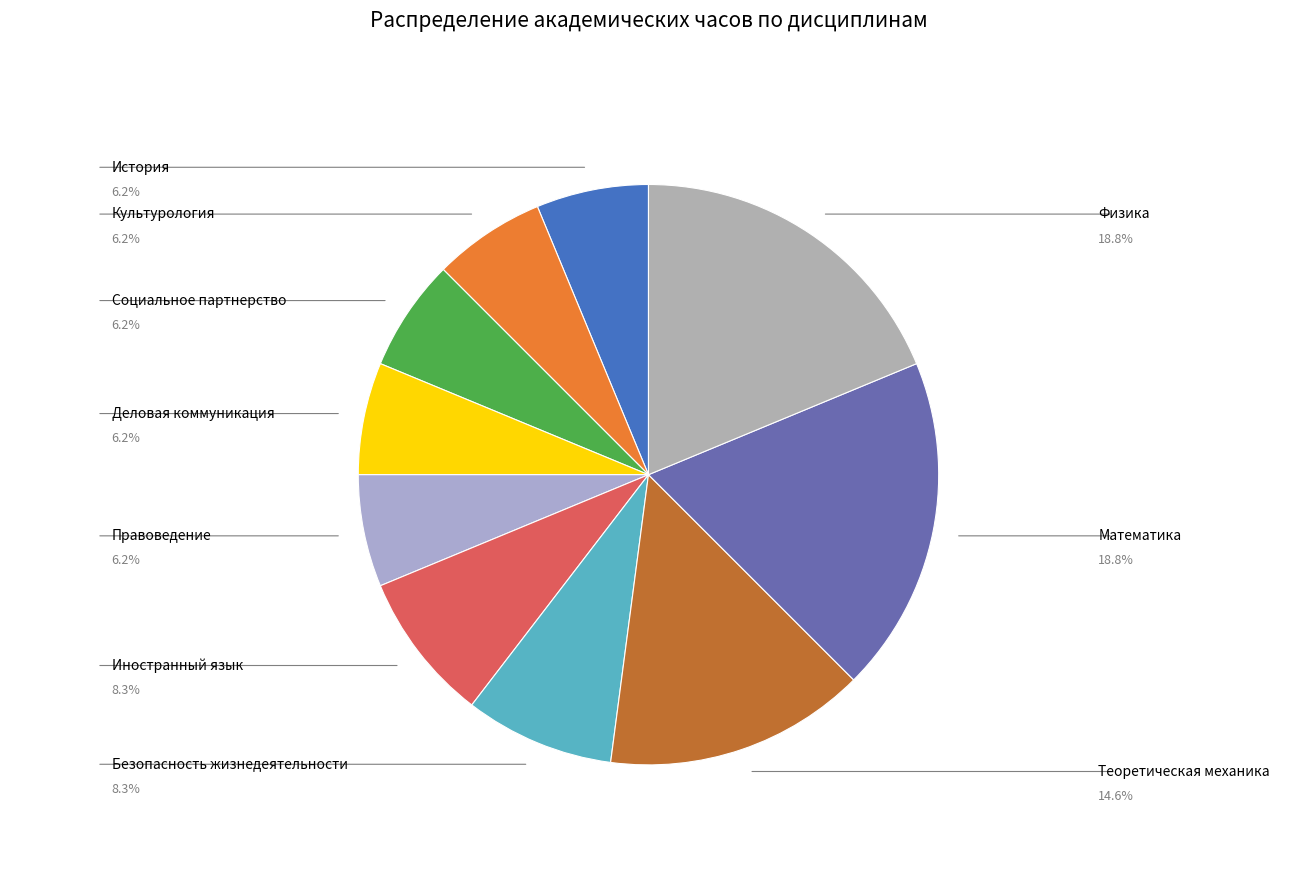

What is the total percentage of История and Иностранный язык?

14.6%